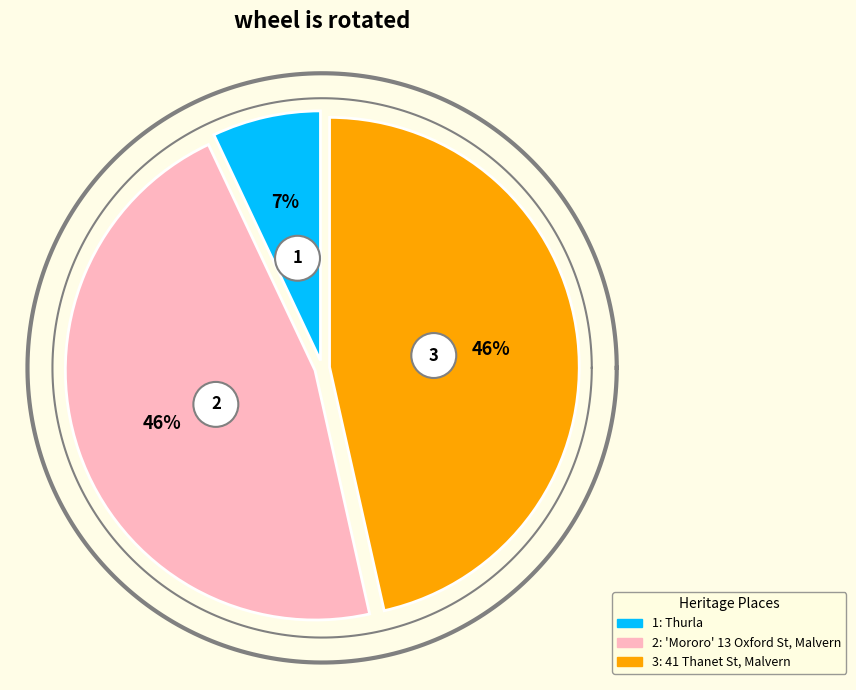

How many segments does this pie chart have?

3